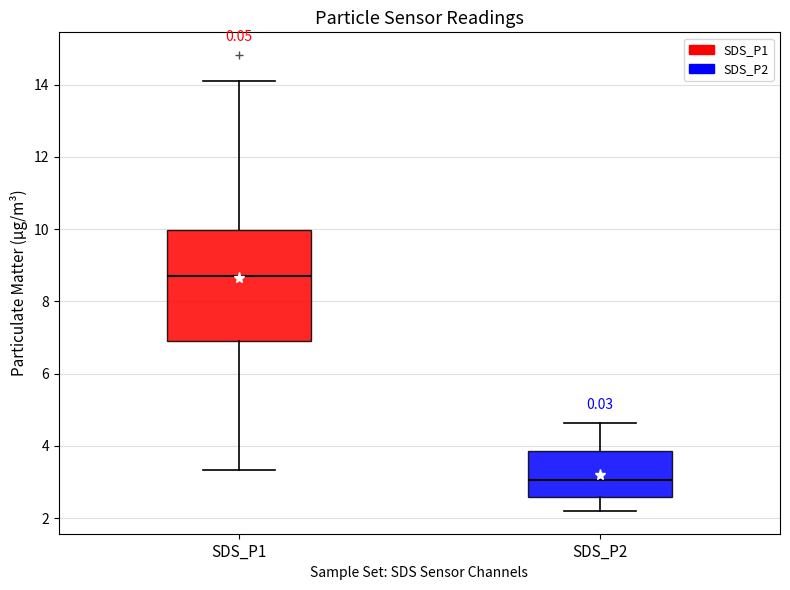

Reading left to right, transcribe this box plot: for each box, give where its median line is, the range the box spans, and where its two whiskers end, as read against the y-axis. The values are not printed on the chart, so give them approximately, as read against the axis.

SDS_P1: median 8.8, box 7.0 to 10.0, whiskers 3.4 to 14.2
SDS_P2: median 3.0, box 2.6 to 3.8, whiskers 2.2 to 4.6